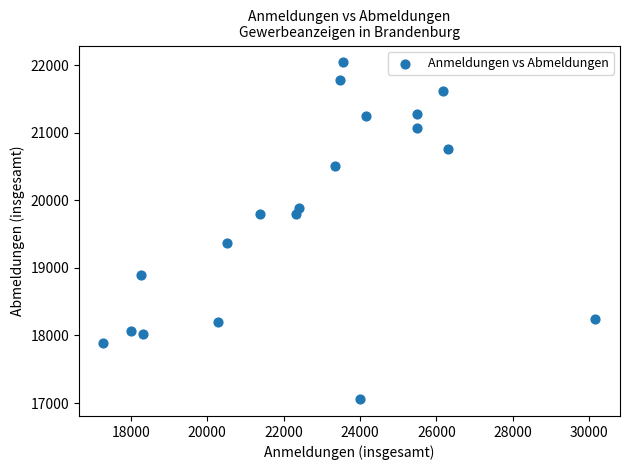

What is the range of Y values (max minus min)?

4982